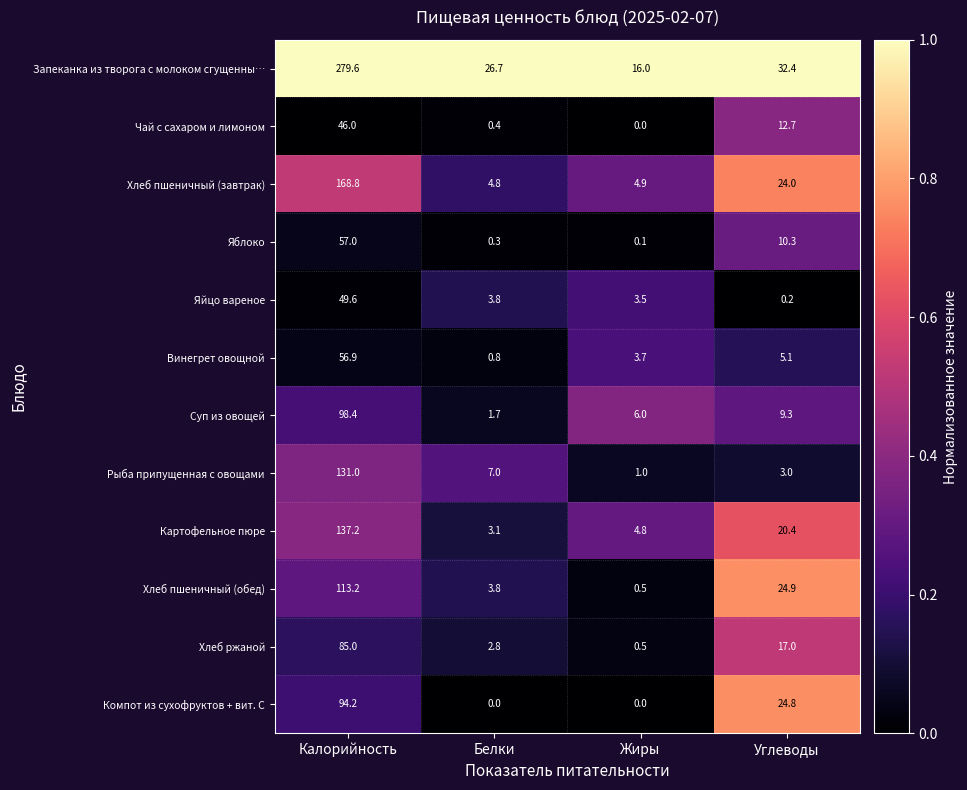

Which category has the highest value across all series?

Калорийность